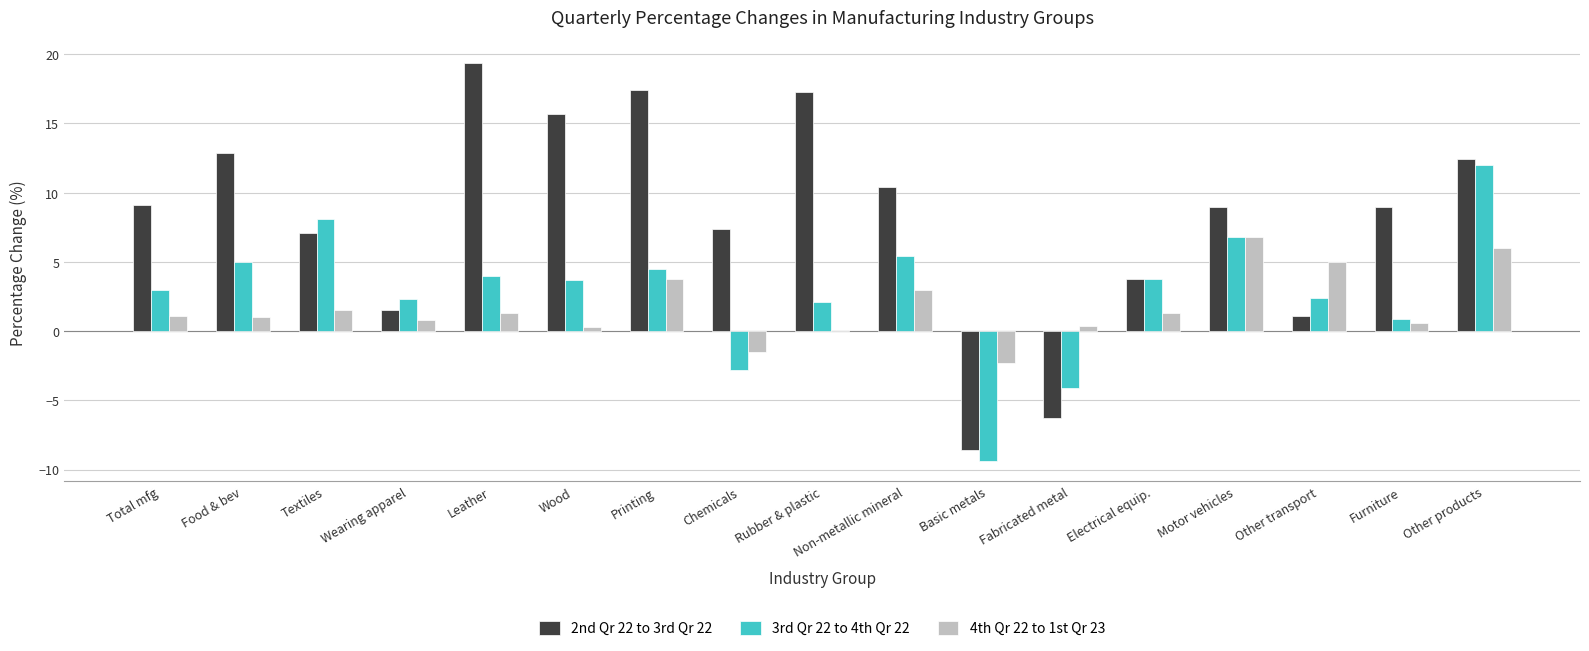

What is the value of the 3rd Qr 22 to 4th Qr 22 bar at the 12th from the left?

-4.1